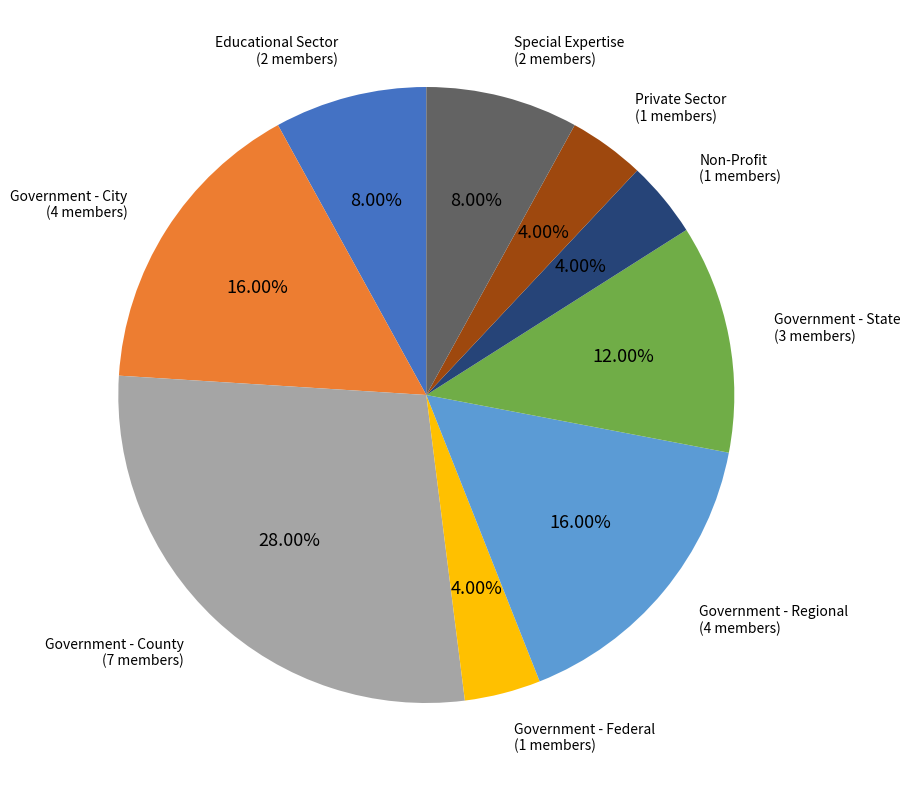

Does any single category account for the majority?

No